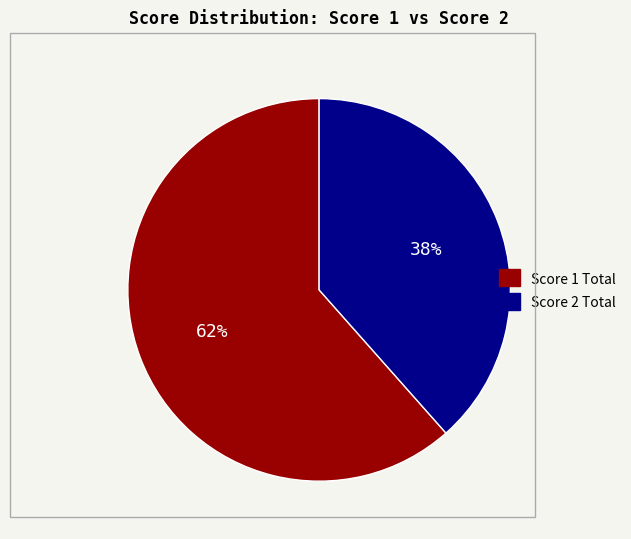

How many segments does this pie chart have?

2